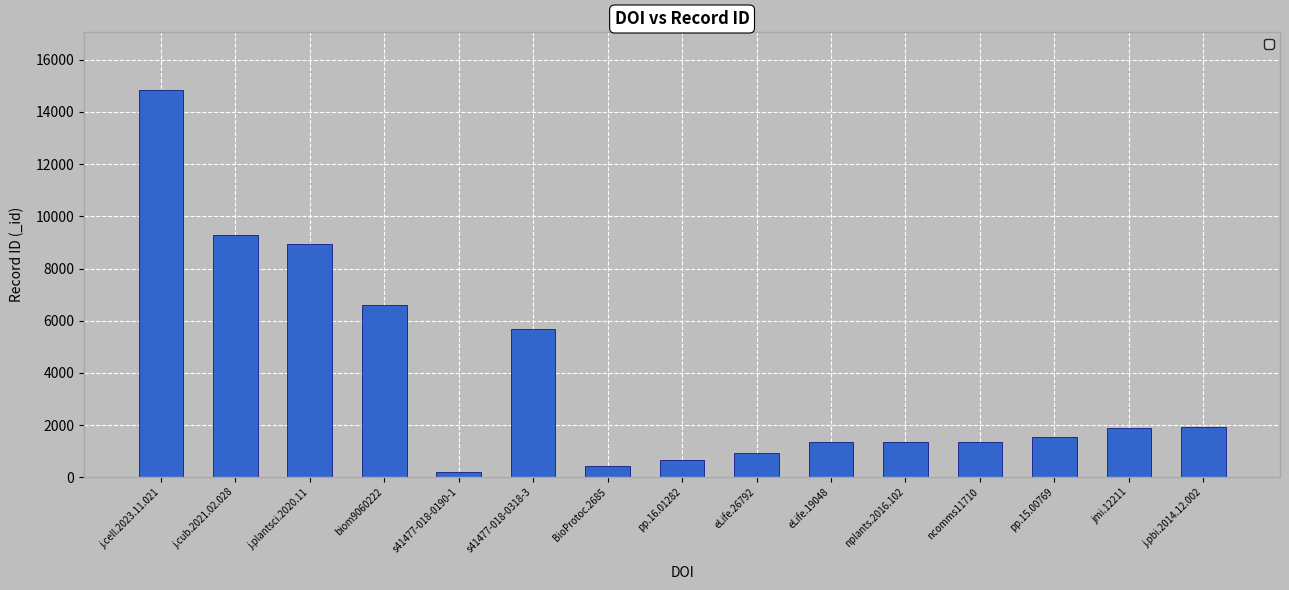

True or false: the data shows 1346 at ncomms11710.

True